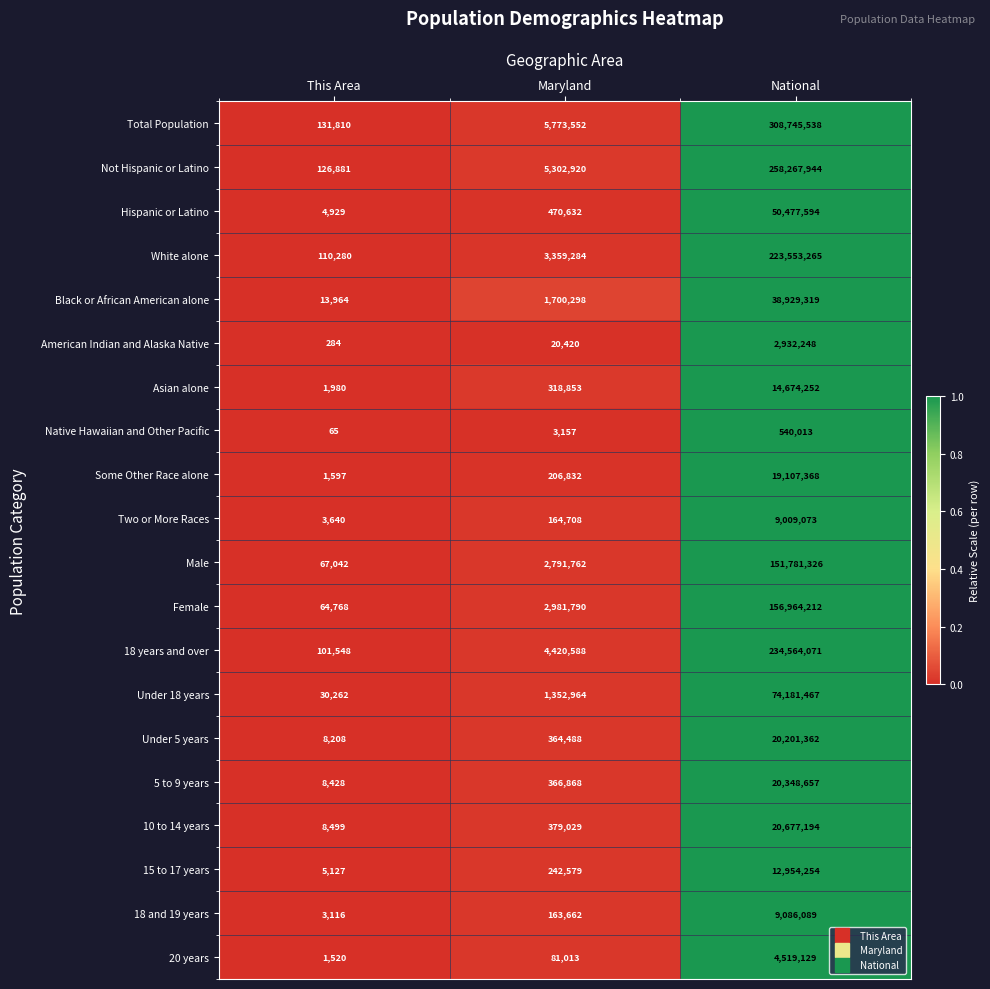

Between This Area and National, which series saw the biggest shift?

Total Population